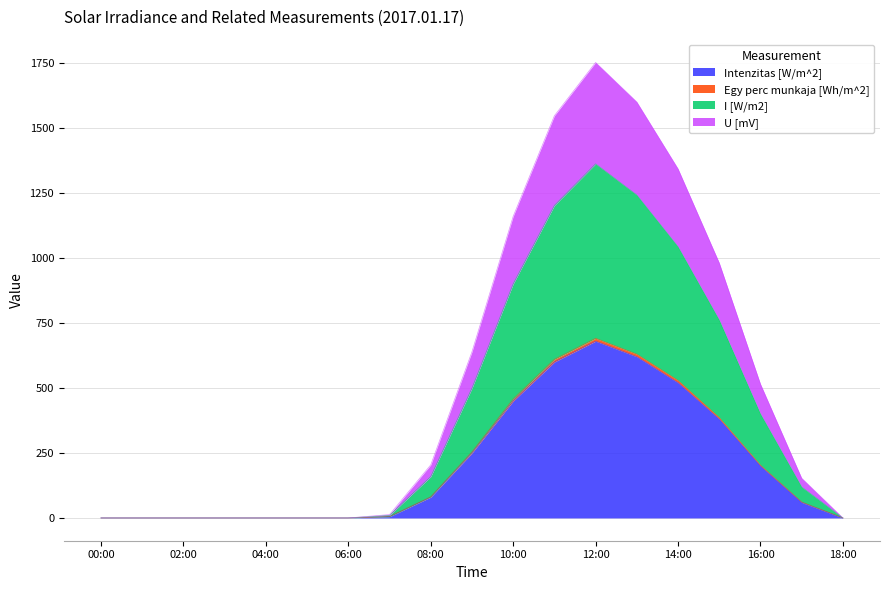

How many lines are shown in the chart?

4